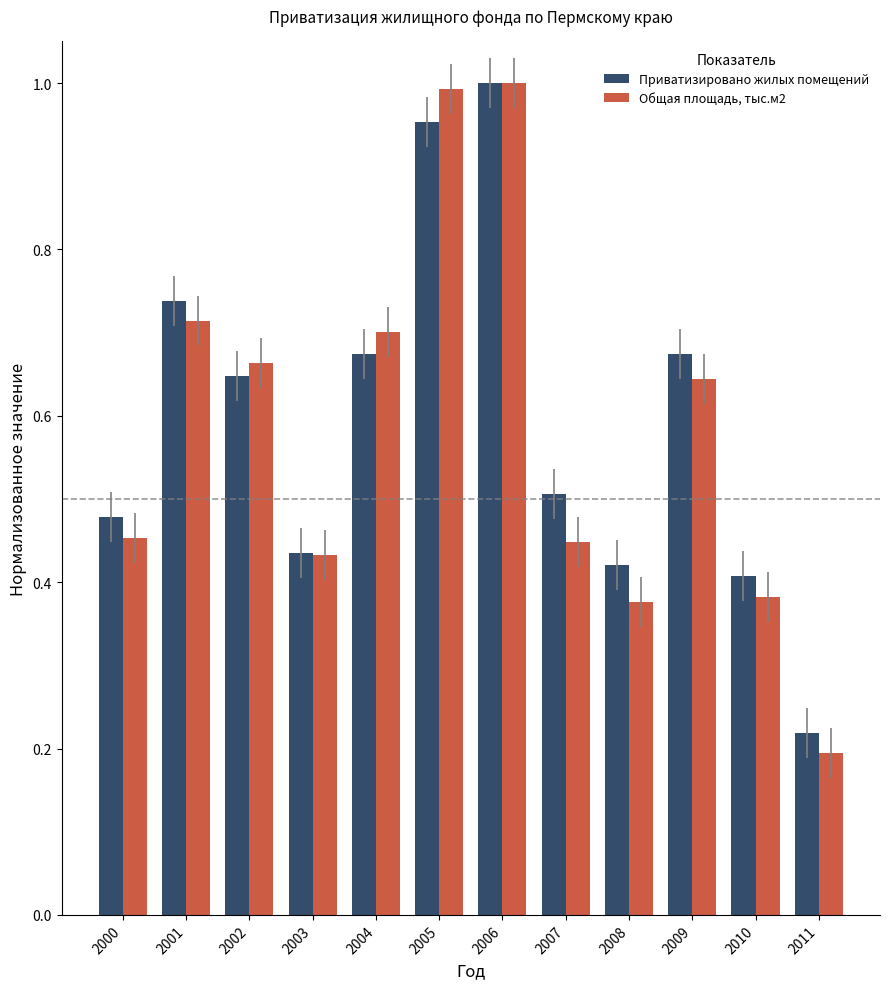

Which series has the largest range (max minus min)?

Общая площадь, тыс.м2